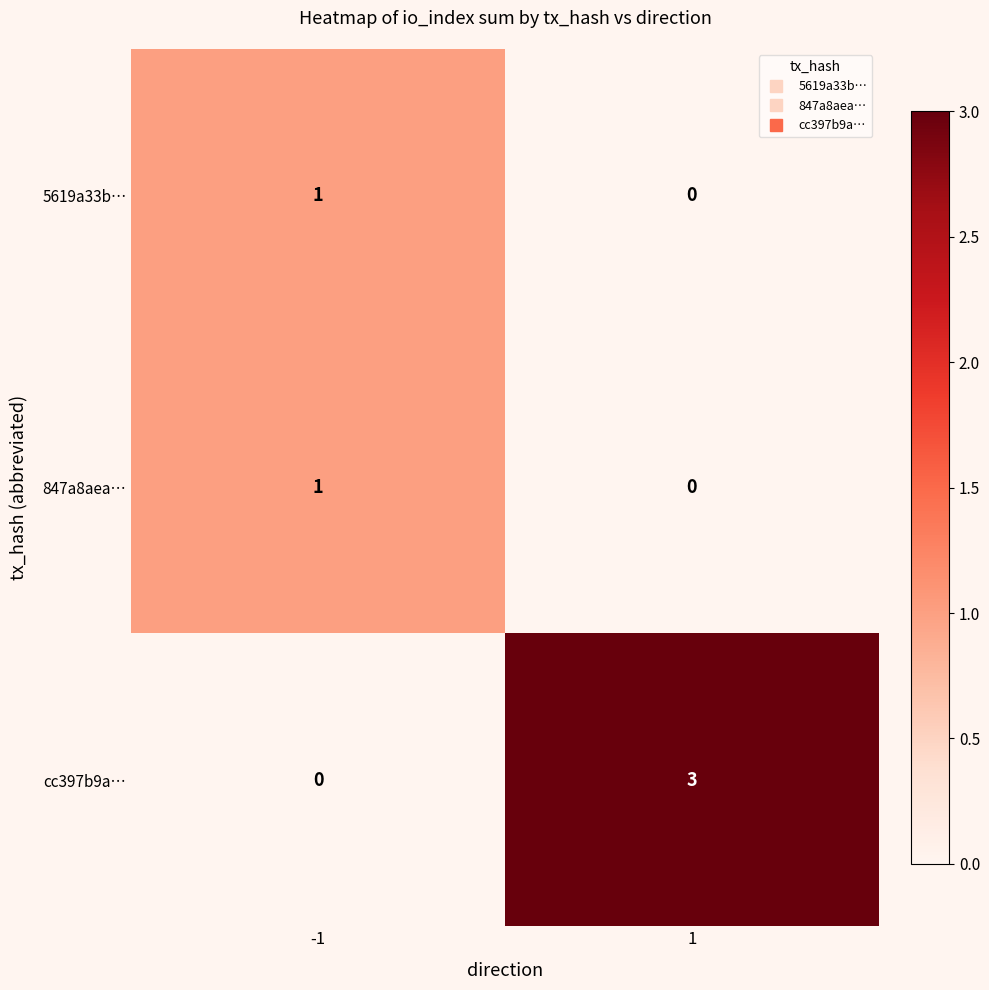

Rank the categories by cc397b9a… value from highest to lowest.

1, -1